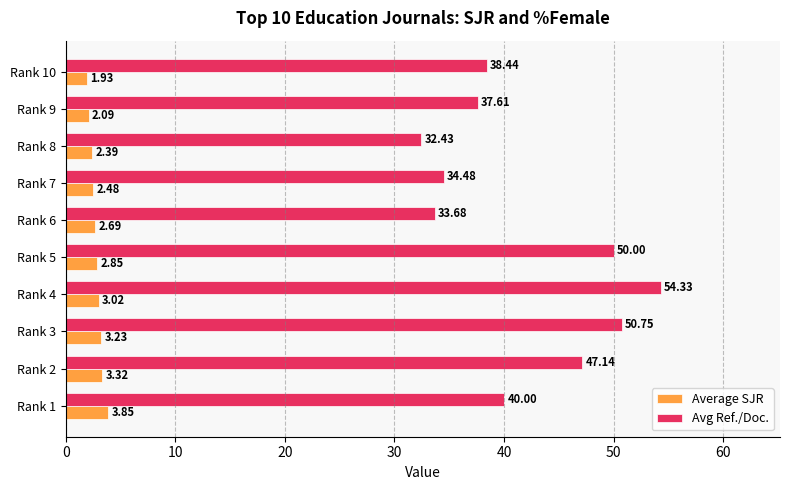

What is the difference between the highest and lowest values at Rank 1?

36.1